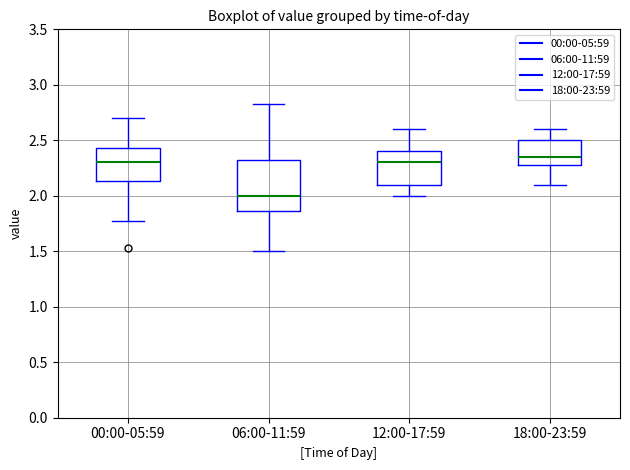

Reading left to right, read every box against the y-axis: the position of its median line, the range the box covers, and the ends of its whiskers. The values are not printed on the chart, so give them approximately, as read against the axis.

00:00-05:59: median 2.30, box 2.15 to 2.45, whiskers 1.75 to 2.70
06:00-11:59: median 2.00, box 1.85 to 2.35, whiskers 1.50 to 2.85
12:00-17:59: median 2.30, box 2.10 to 2.40, whiskers 2.00 to 2.60
18:00-23:59: median 2.35, box 2.30 to 2.50, whiskers 2.10 to 2.60